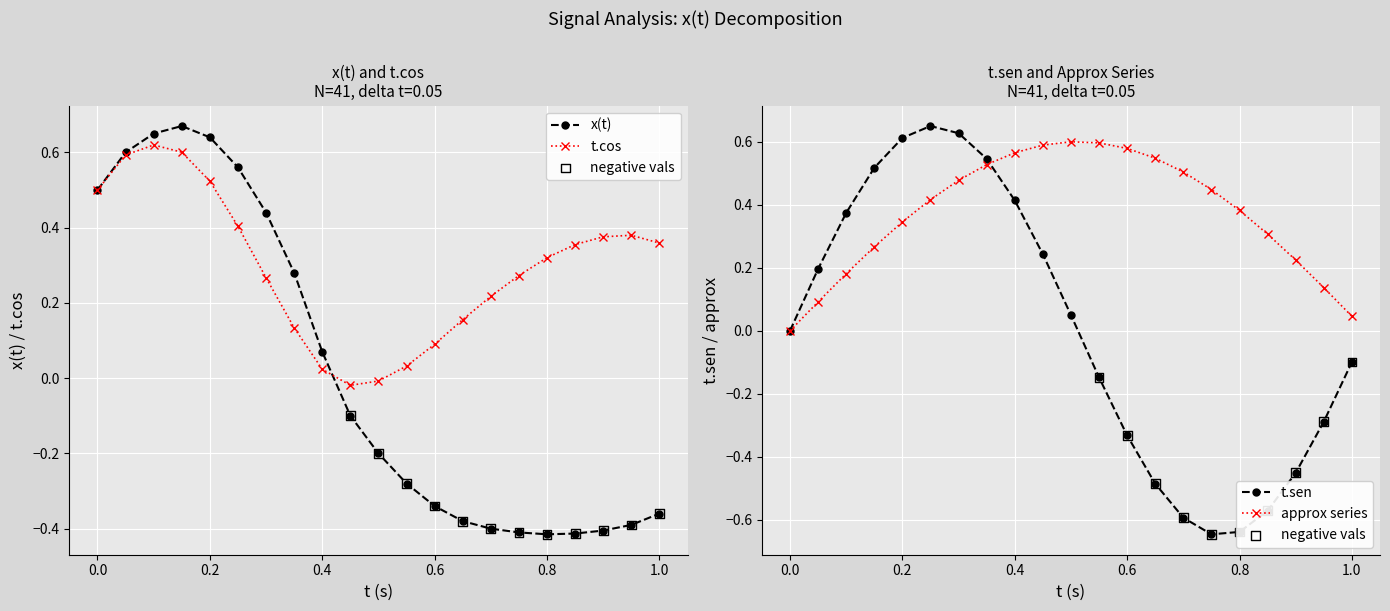

Is the value of t.sen at 10 greater than the value of x(t) at 10?

Yes